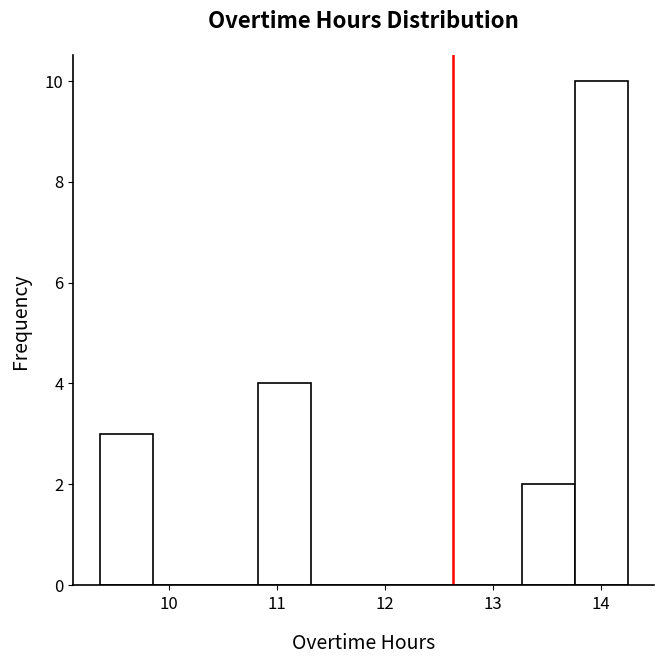

Reading left to right, transcribe this chart: for each bar, give the range it covers on the x-axis and its height. Neither the bar edges nor the heights are printed on the chart, so give them approximately, as read against the axes.

9.4 to 9.8: 3
9.8 to 10.3: 0
10.3 to 10.8: 0
10.8 to 11.3: 4
11.3 to 11.8: 0
11.8 to 12.3: 0
12.3 to 12.8: 0
12.8 to 13.3: 0
13.3 to 13.8: 2
13.8 to 14.3: 10